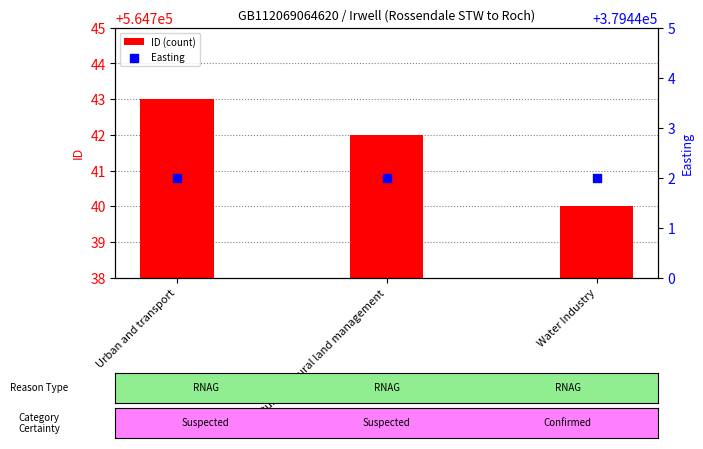

Is the value of Easting at Agriculture and rural land management greater than the value of ID (count) at Agriculture and rural land management?

No